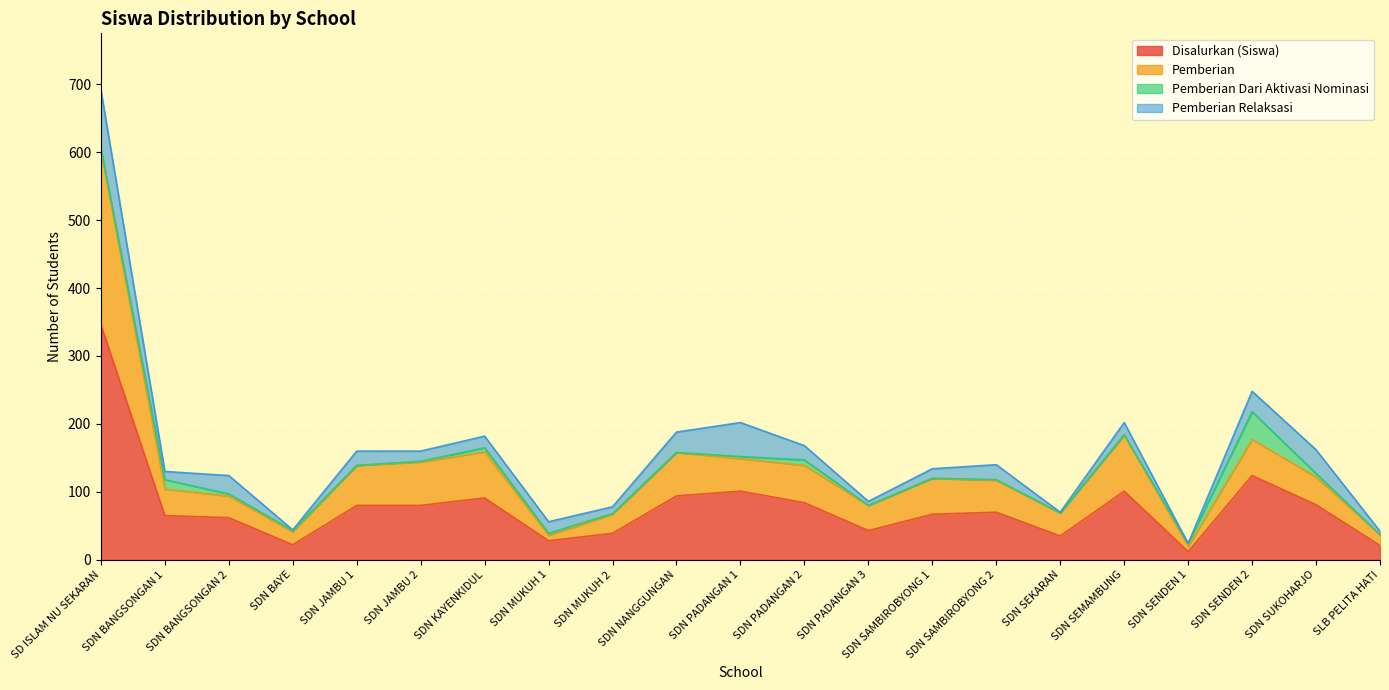

What is the maximum value for Disalurkan (Siswa)?

346